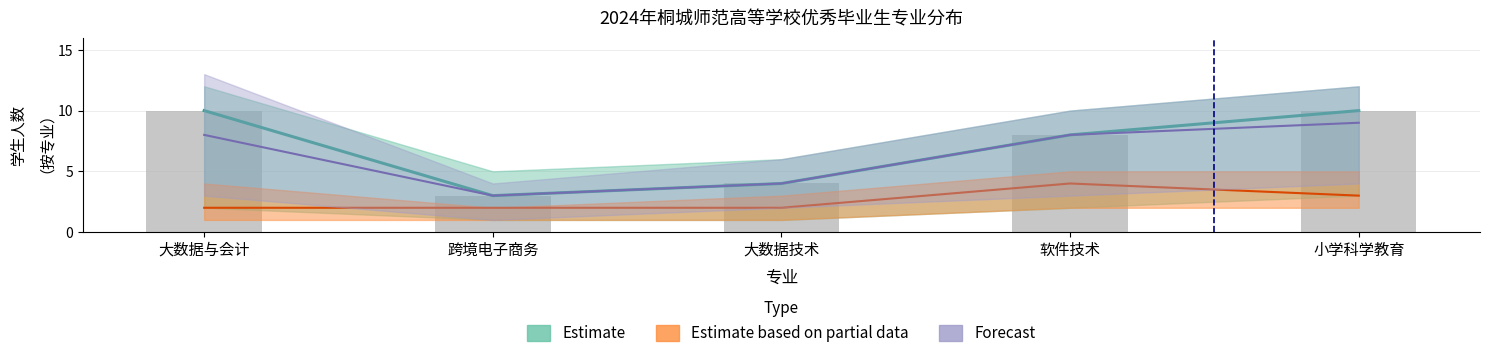

Rank the categories by value from highest to lowest.

大数据与会计, 小学科学教育, 软件技术, 大数据技术, 跨境电子商务